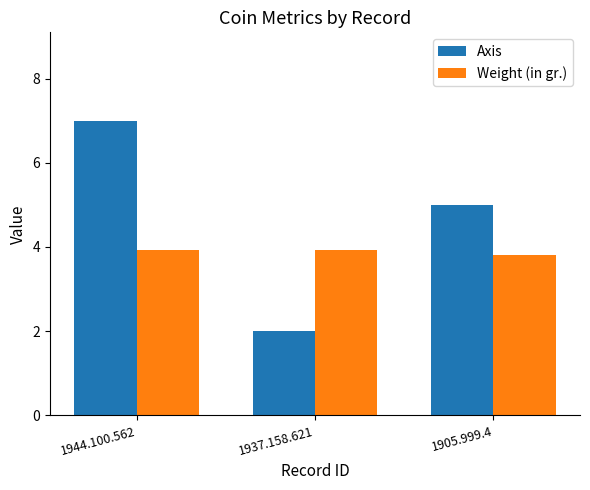

What is the sum of the Axis values at 1937.158.621 and 1905.999.4?

7.0